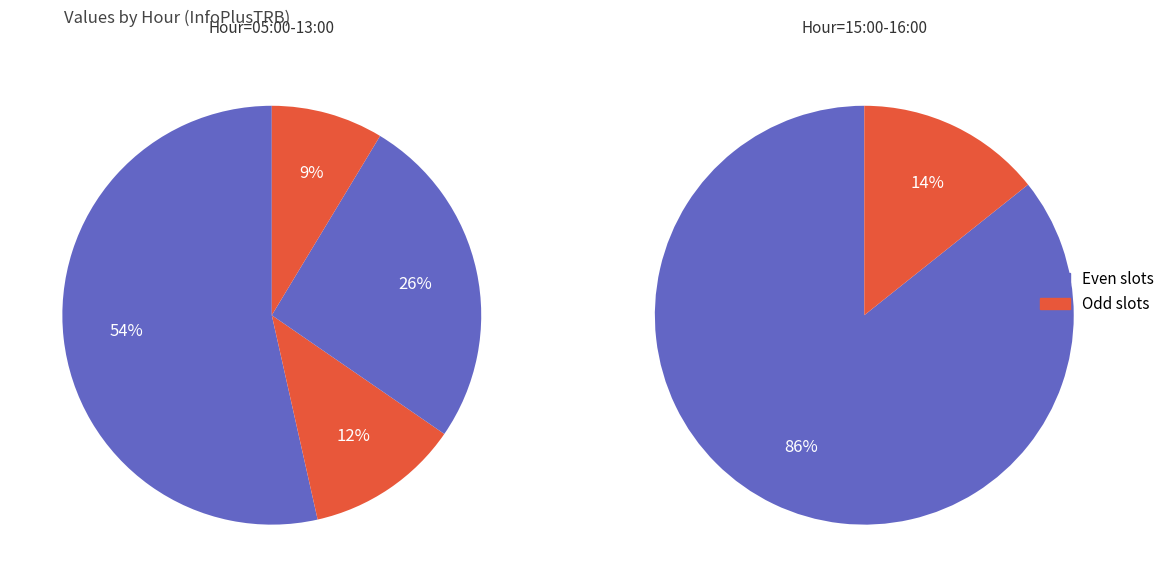

Is 15:00 the majority of the pie?

No